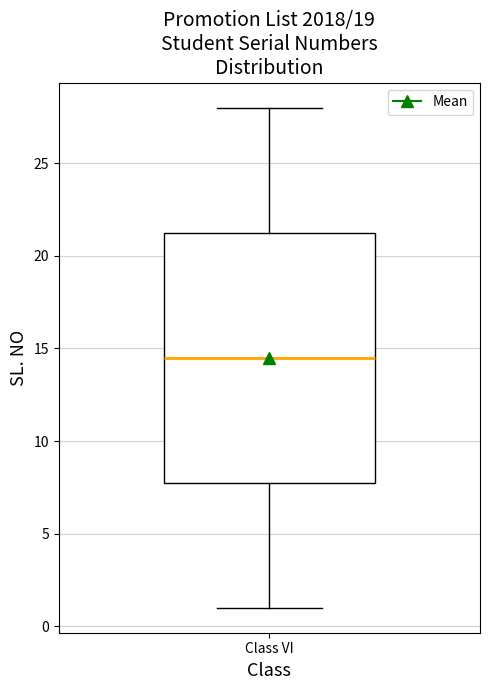

Where does the upper whisker of the box for Class VI end on the y-axis? The values are not printed on the chart, so give them approximately, as read against the axis.

28.0